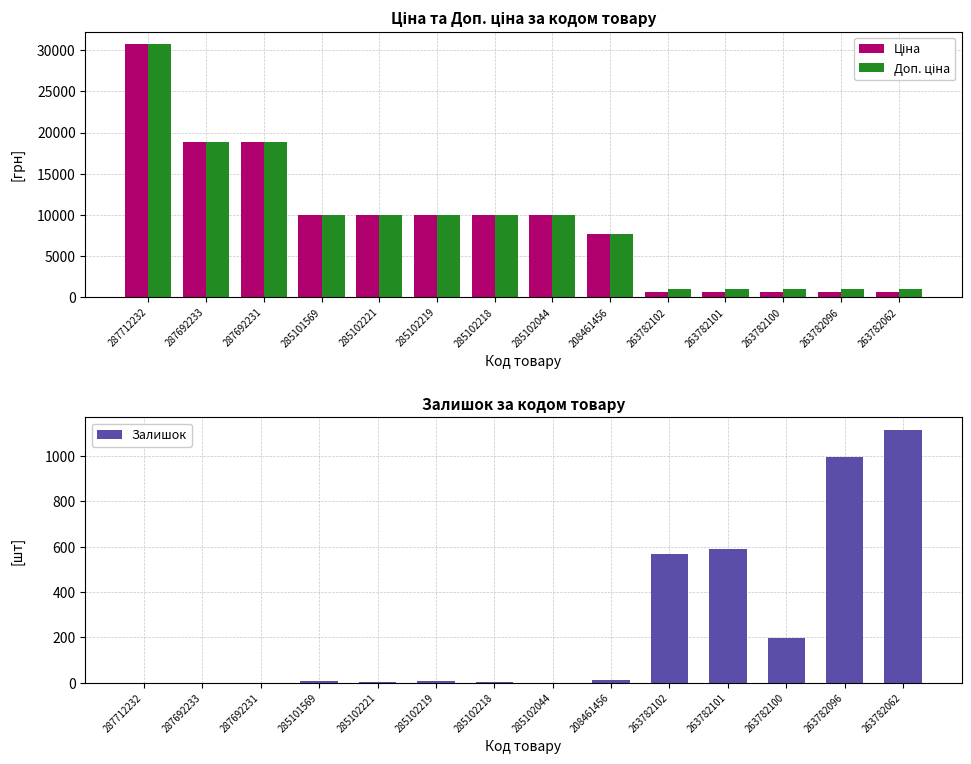

What is the highest value of the Доп. ціна series?

30717.1